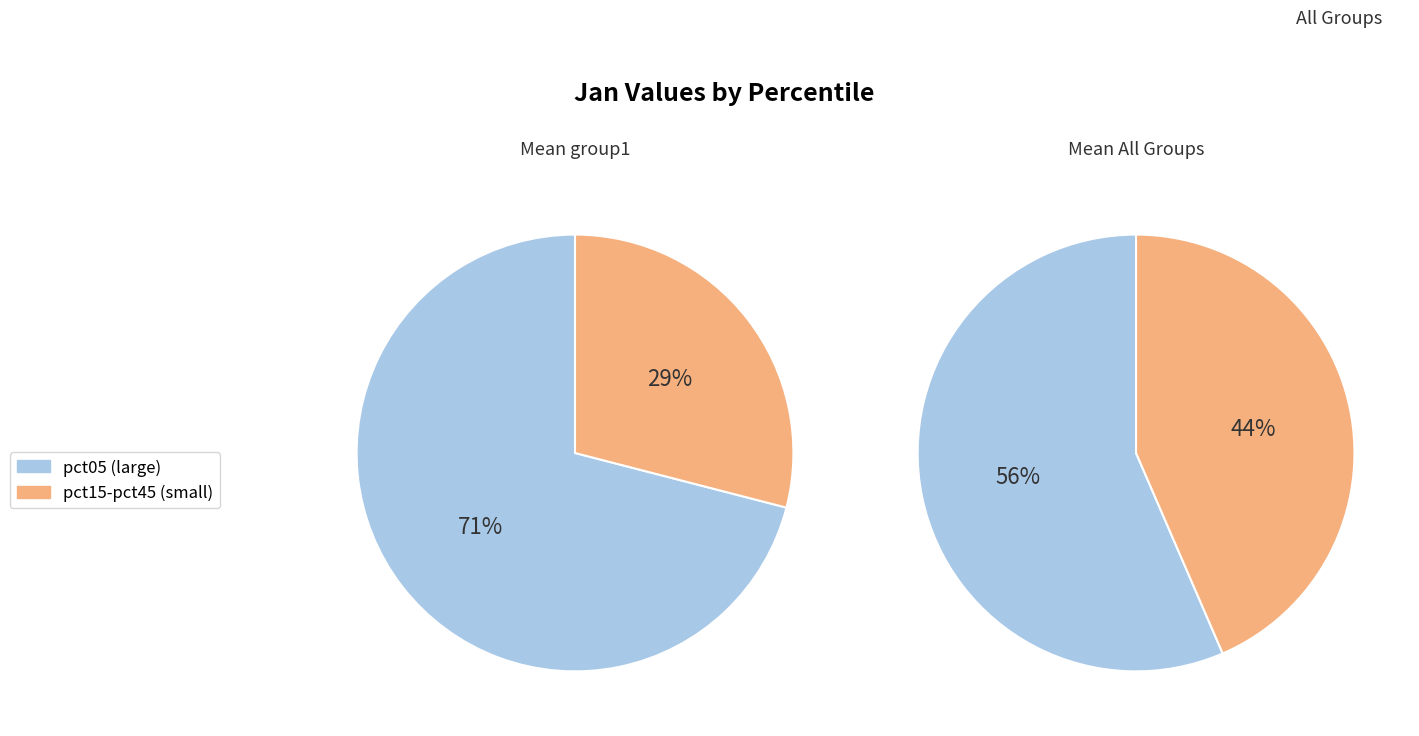

The pct15 slice represents 1% of the pie. True or false?

False